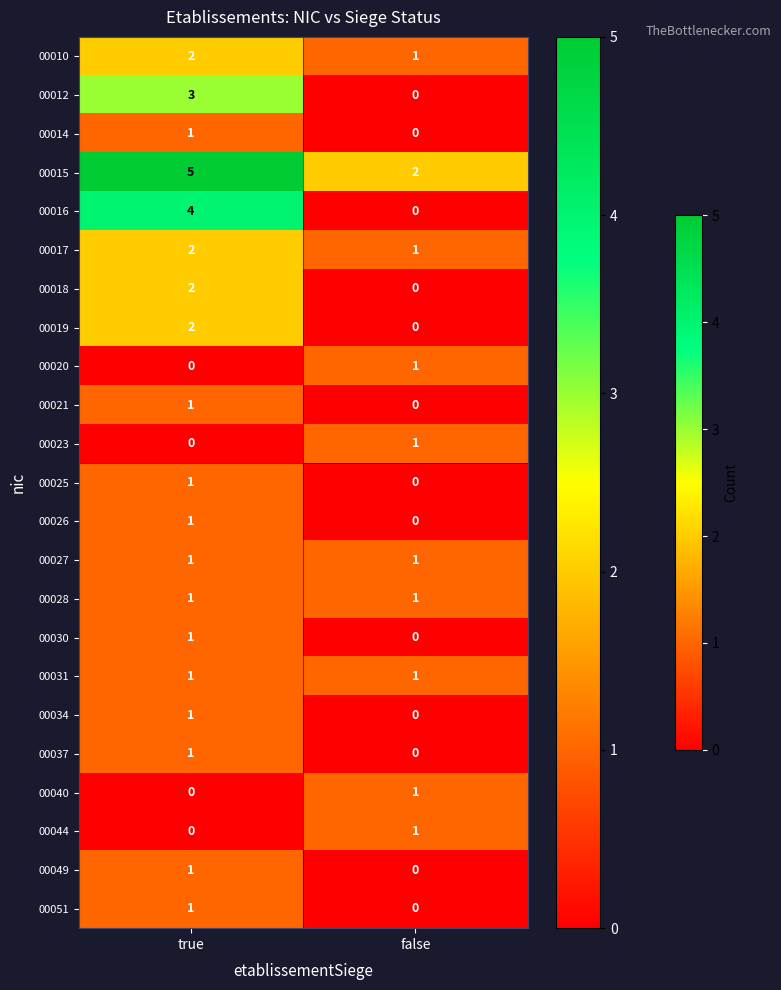

List the labels in order of 00040 value, largest first.

false, true